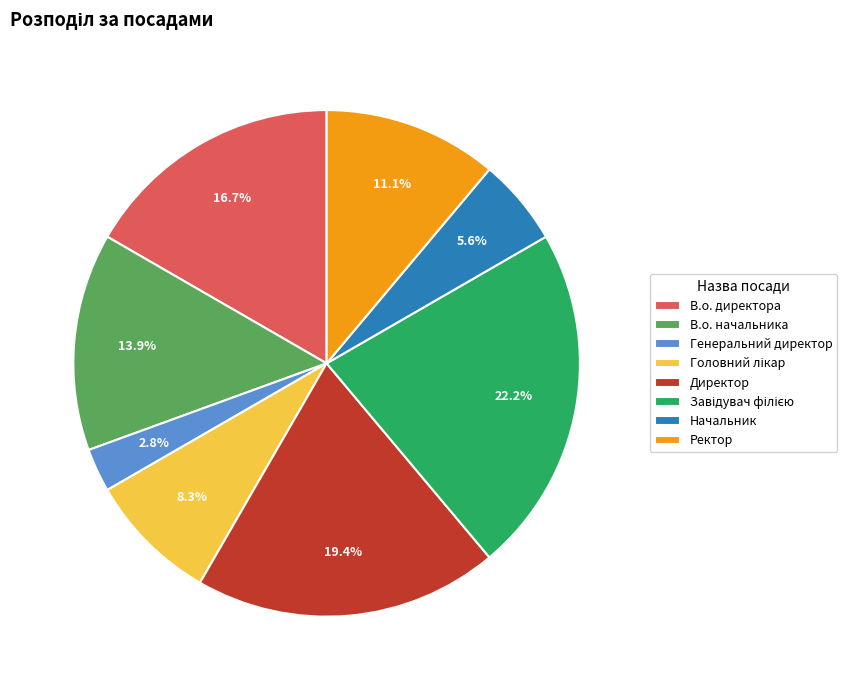

What is the smallest slice in the pie chart?

Генеральний директор